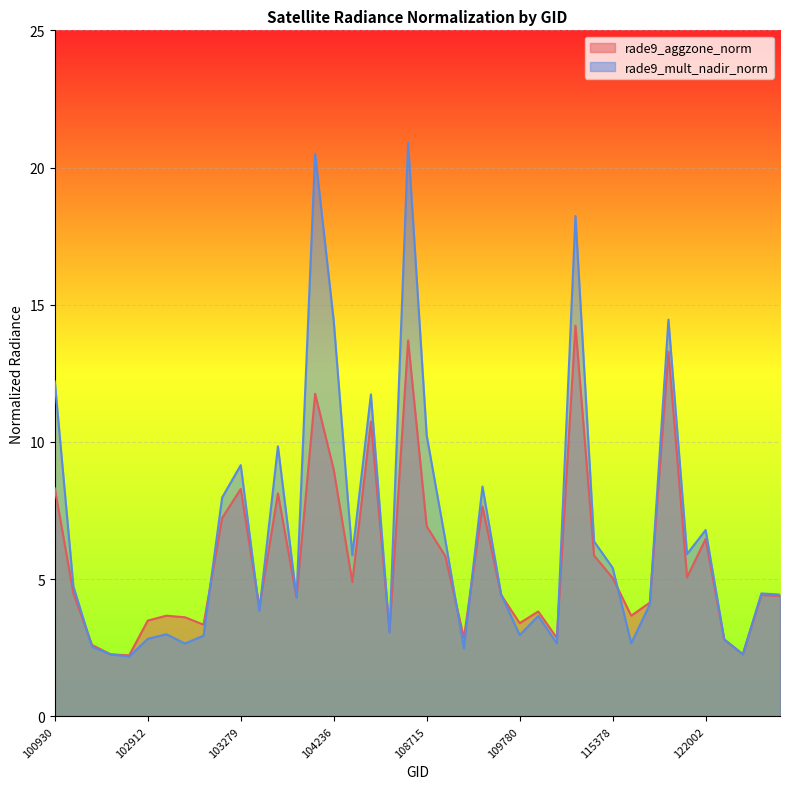

What is the approximate value of rade9_mult_nadir_norm at 109954?

3.7